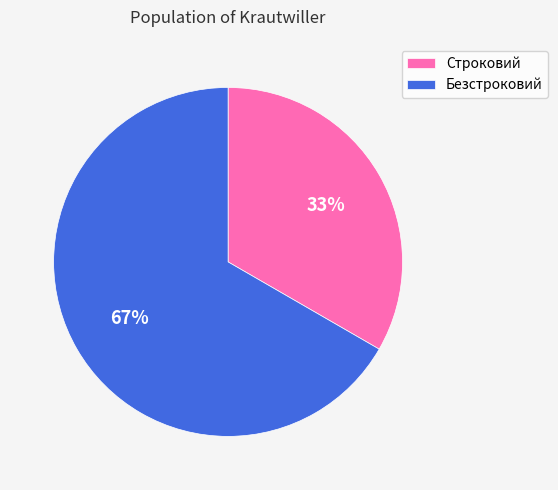

To the nearest percent, what is the combined percentage of Строковий and Безстроковий?

100%